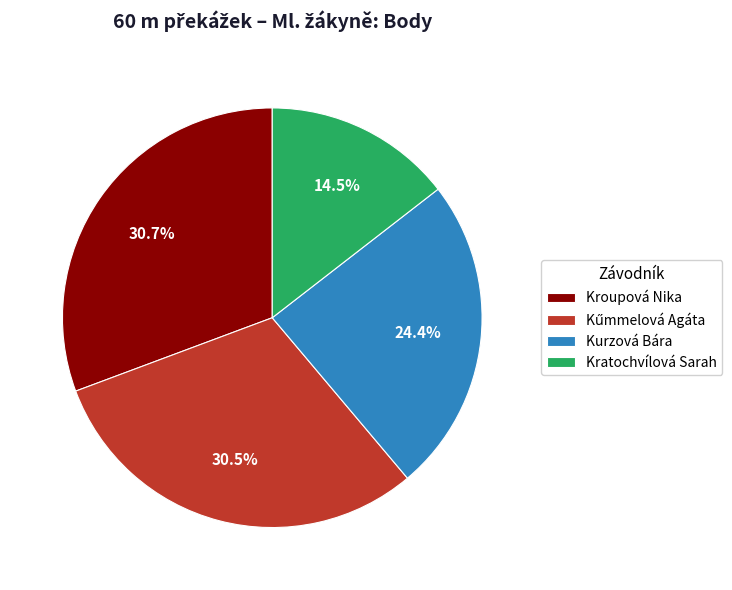

Is there any slice that represents more than half of the pie?

No